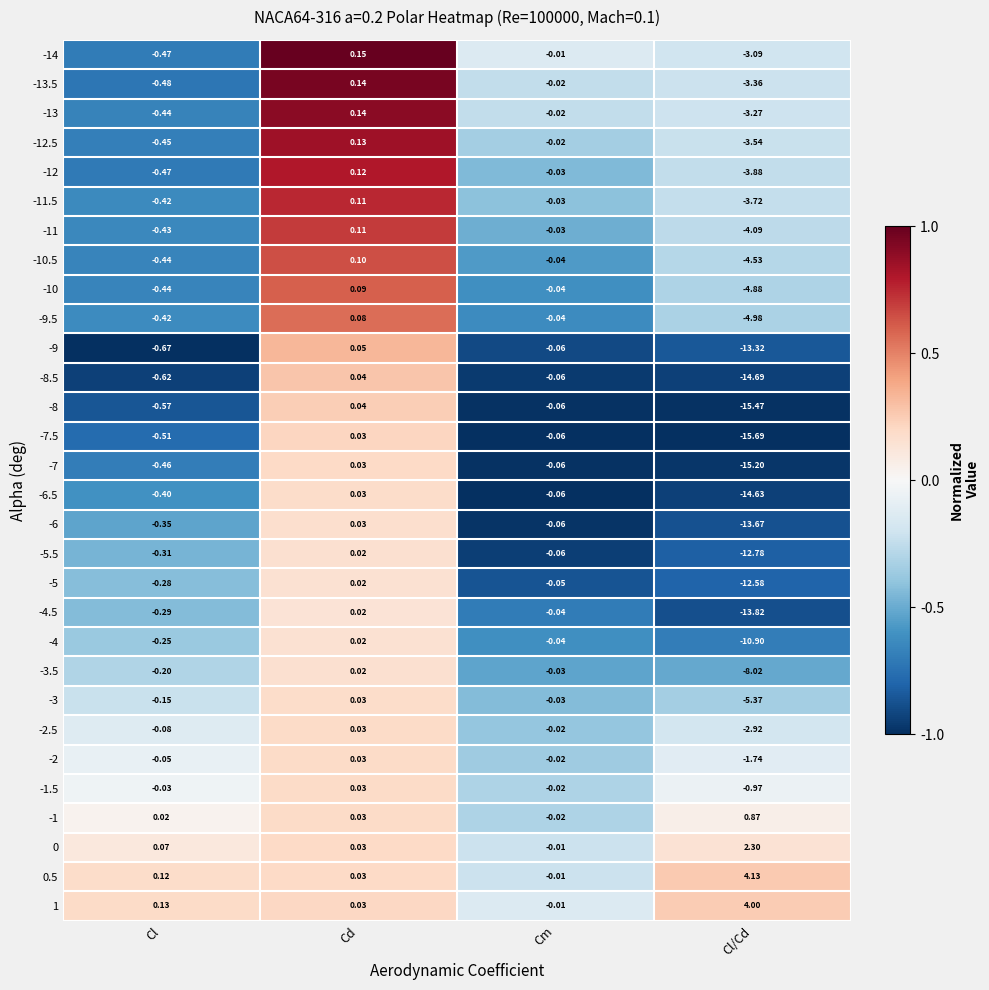

At which category does the chart reach its minimum across all series?

Cl/Cd